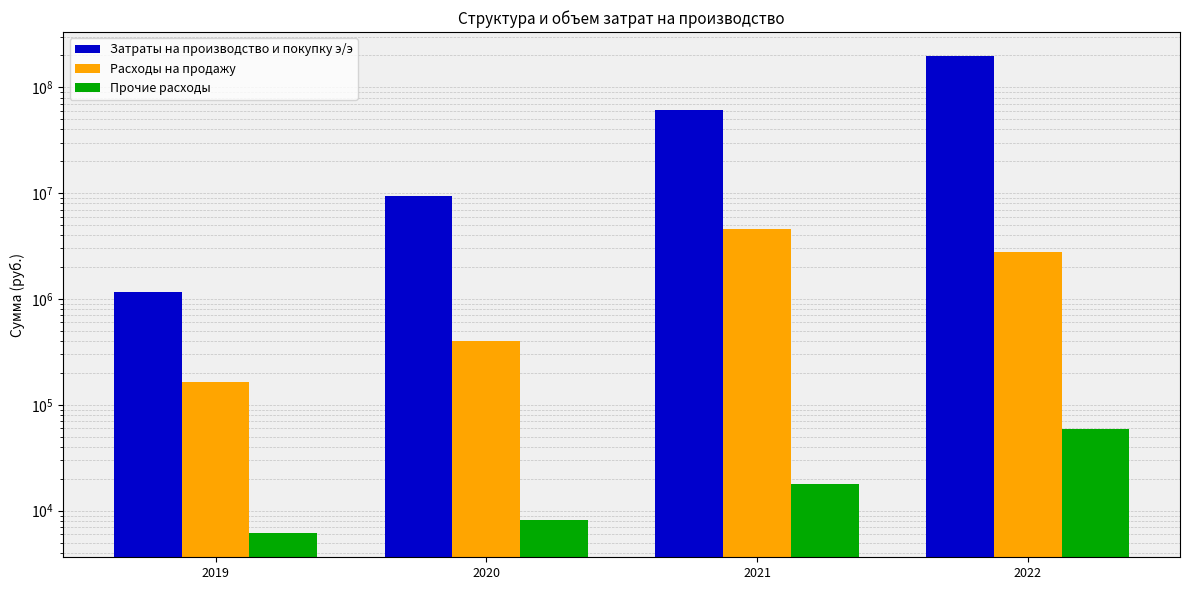

Which has a higher value, 2020 or 2022?

2022